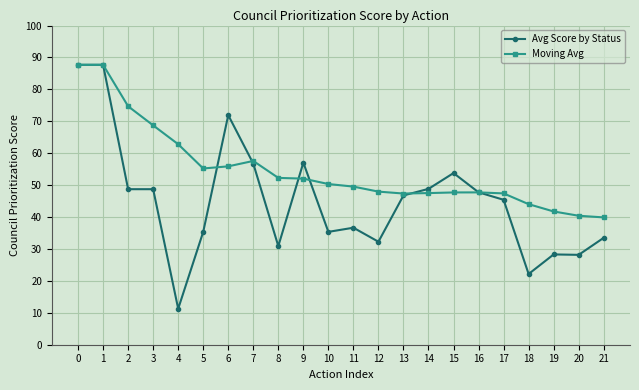

How many data points in Moving Avg are above 50?

11